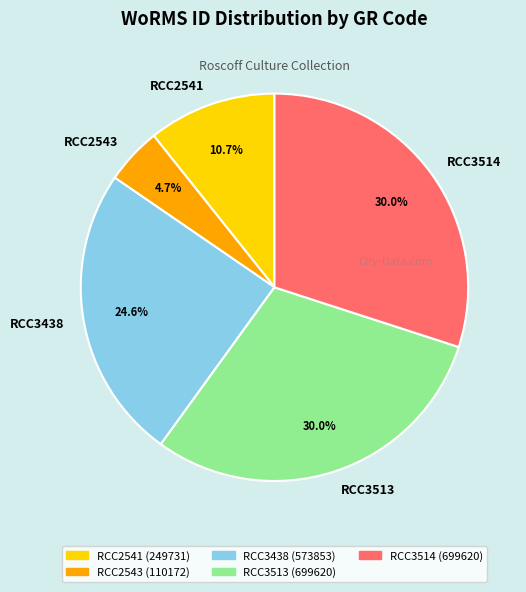

Is there a majority slice in this chart?

No